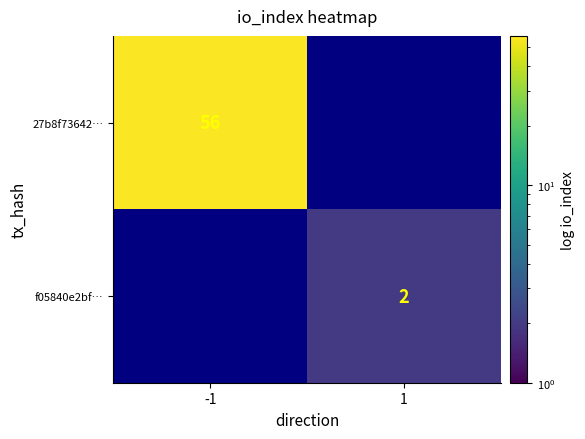

Is the value of 27b8f73642… at -1 greater than the value of f05840e2bf… at 1?

Yes